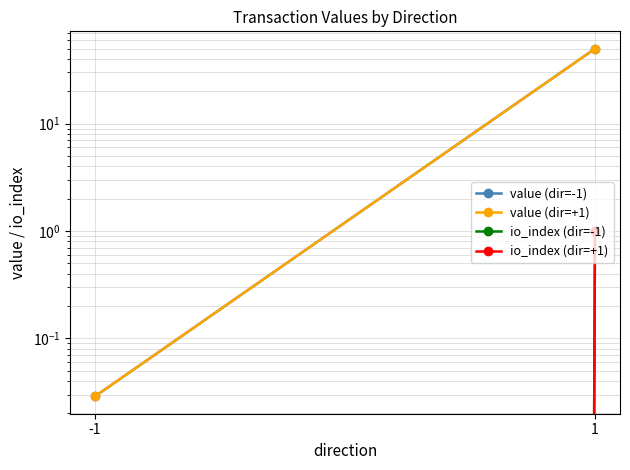

What is the spread (max minus min) of values at 1?

48.9